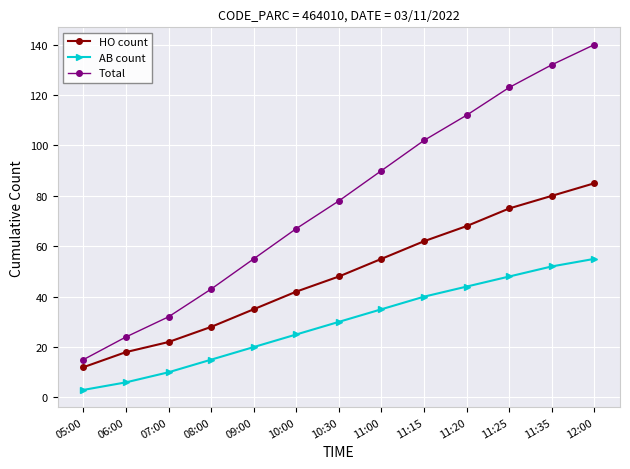

True or false: AB count and HO count cross at least once.

False